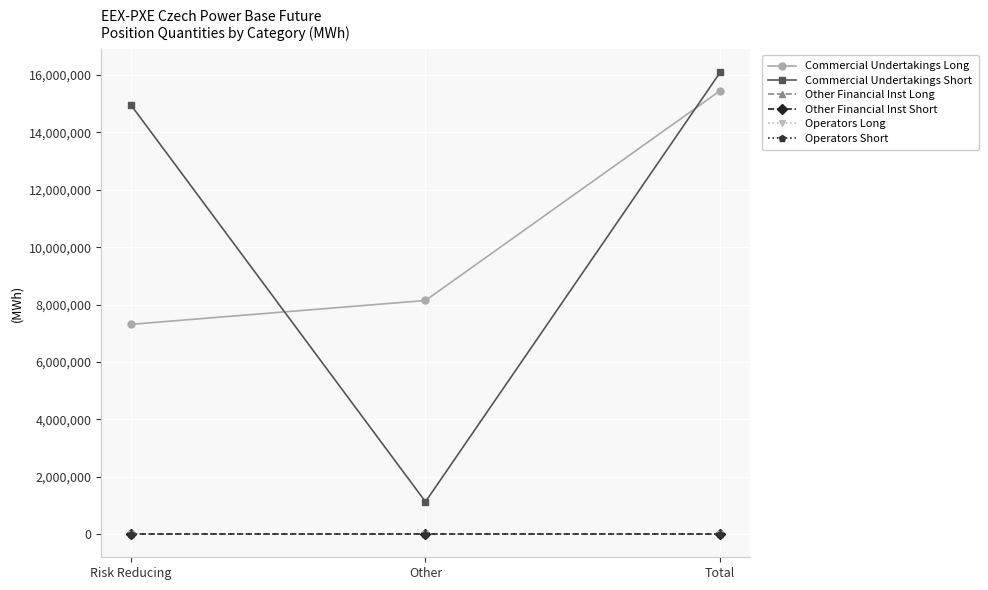

Is the value of Other Financial Inst Short at Other greater than the value of Operators Short at Risk Reducing?

No